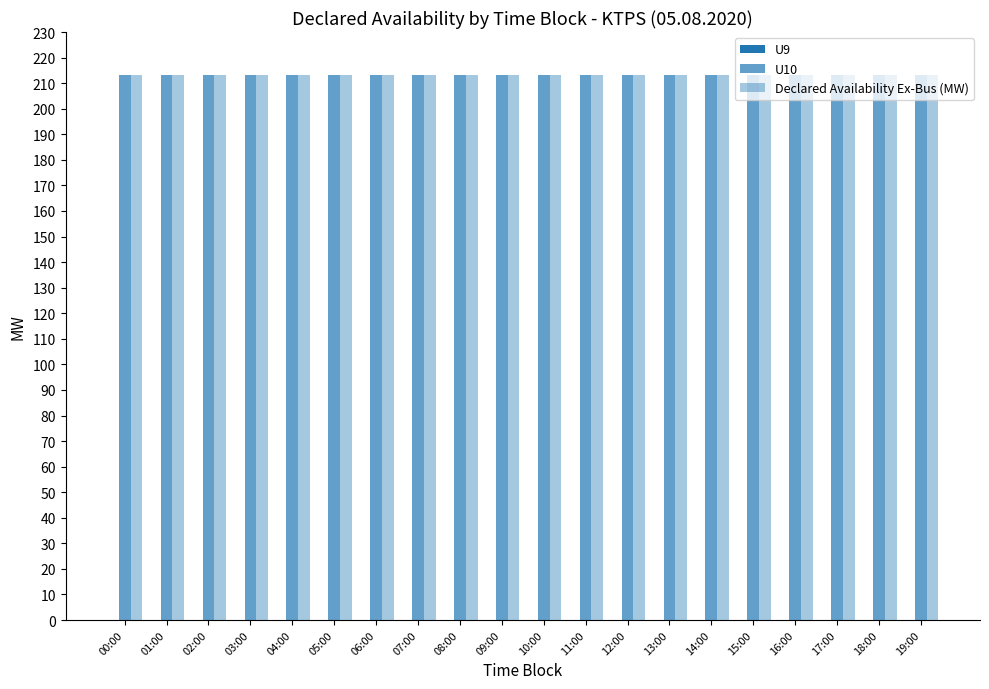

Reading left to right, transcribe all the data shown in this chart.

U9: 00:00=0	01:00=0	02:00=0	03:00=0	04:00=0	05:00=0	06:00=0	07:00=0	08:00=0	09:00=0	10:00=0	11:00=0	12:00=0	13:00=0	14:00=0	15:00=0	16:00=0	17:00=0	18:00=0	19:00=0
U10: 00:00=213	01:00=213	02:00=213	03:00=213	04:00=213	05:00=213	06:00=213	07:00=213	08:00=213	09:00=213	10:00=213	11:00=213	12:00=213	13:00=213	14:00=213	15:00=213	16:00=213	17:00=213	18:00=213	19:00=213
Declared Availability Ex-Bus (MW): 00:00=213	01:00=213	02:00=213	03:00=213	04:00=213	05:00=213	06:00=213	07:00=213	08:00=213	09:00=213	10:00=213	11:00=213	12:00=213	13:00=213	14:00=213	15:00=213	16:00=213	17:00=213	18:00=213	19:00=213